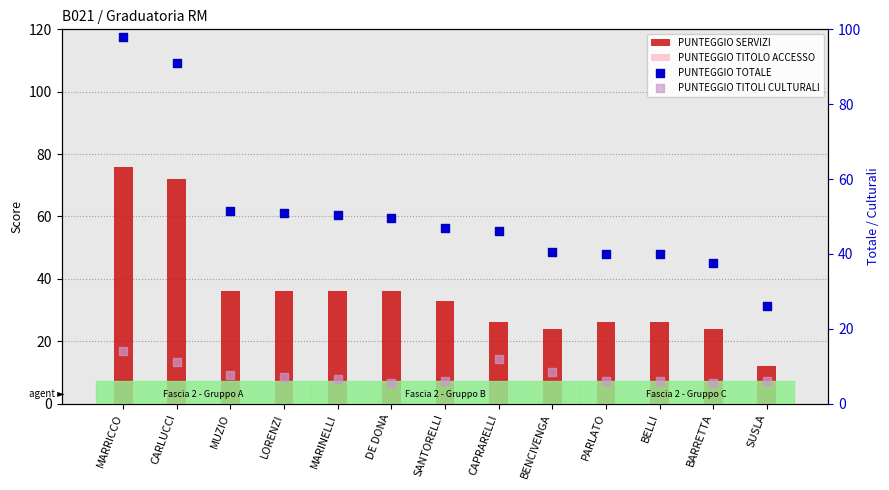

Which series contains the lowest Y value?

PUNTEGGIO TITOLI CULTURALI